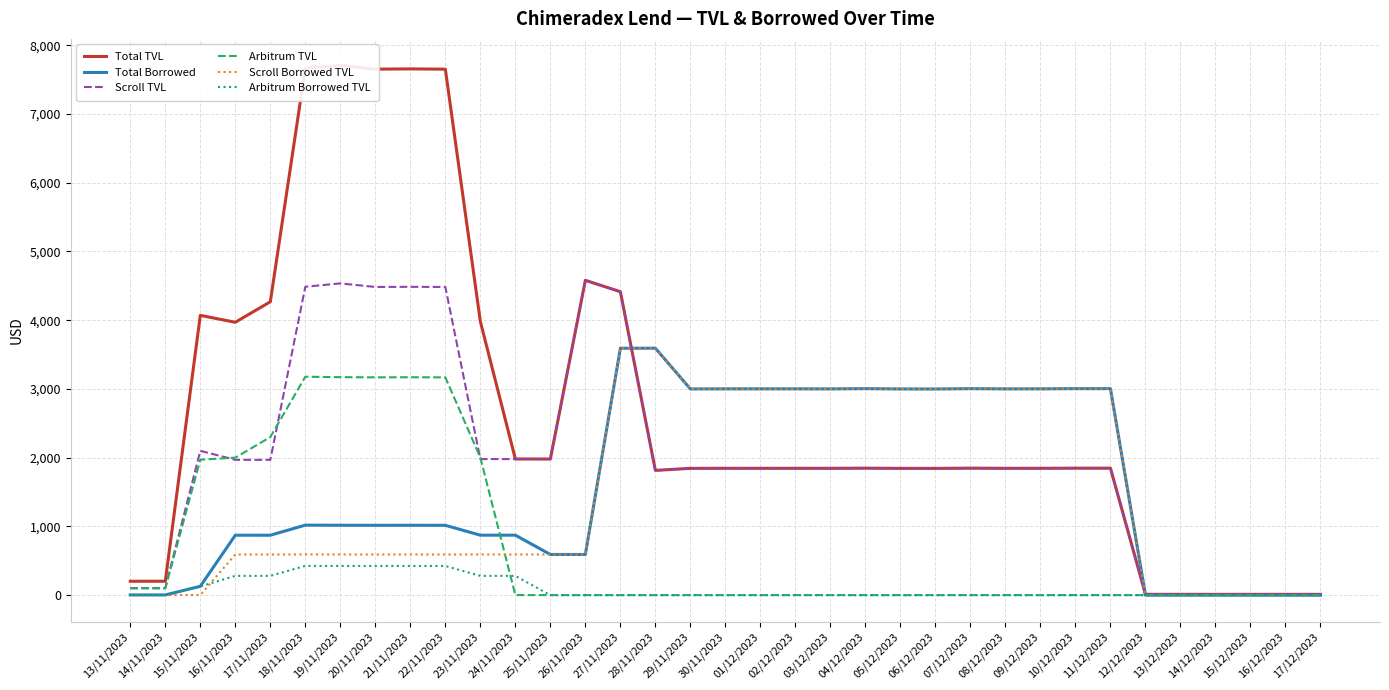

At how many categories does at least one series exceed 2377?

25